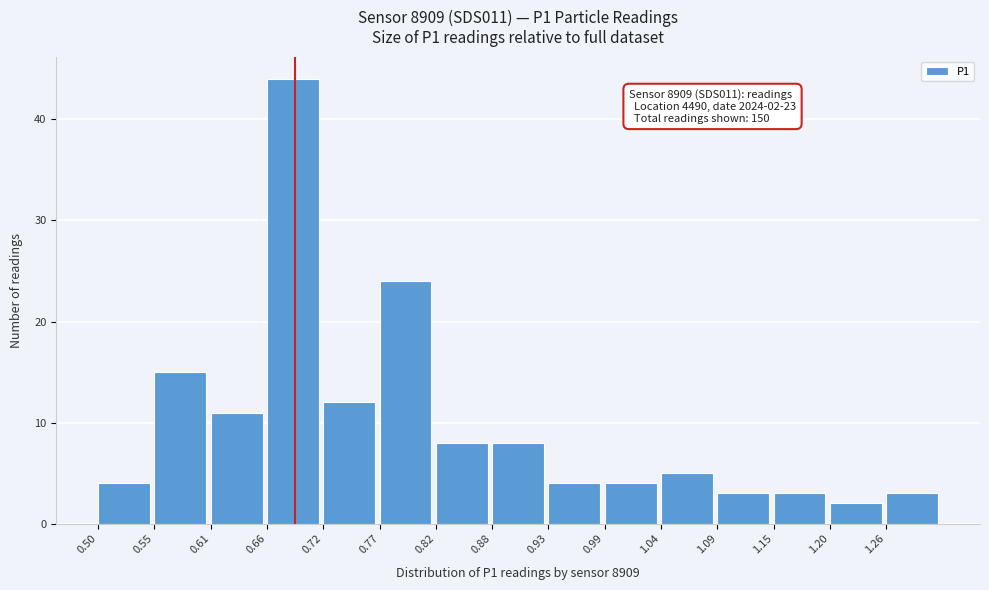

Over which range of the x-axis is the bar tallest?

0.662 to 0.716